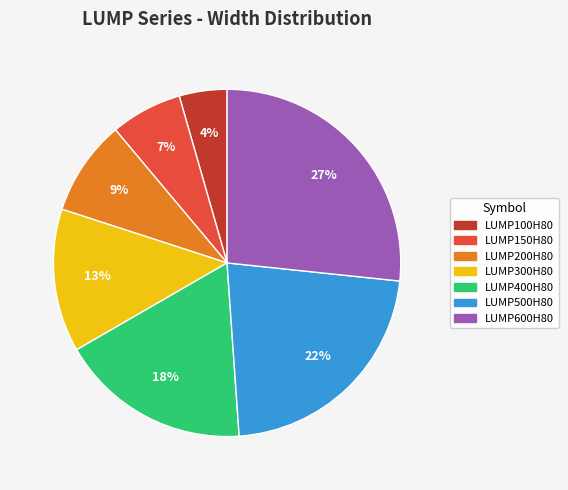

True or false: LUMP400H80 accounts for 18% of the total.

True